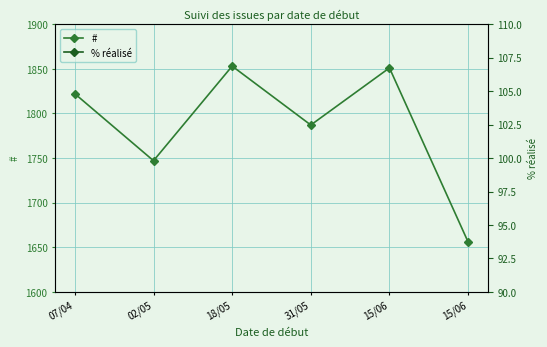

What is the label of the 6th point from the right?

07/04